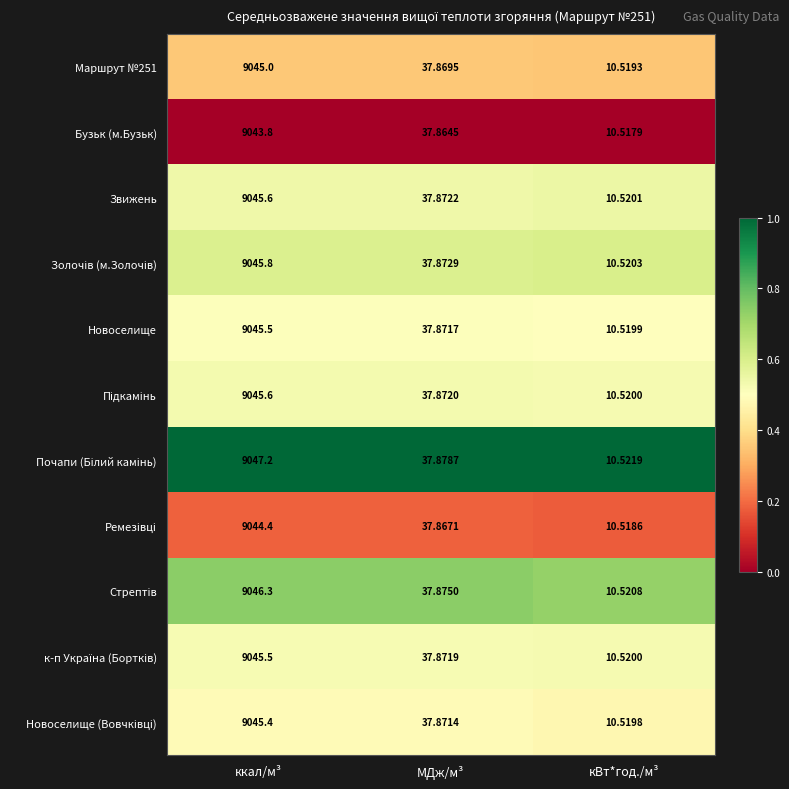

At which label is Бузьк (м.Бузьк) closest to 4527?

МДж/м³